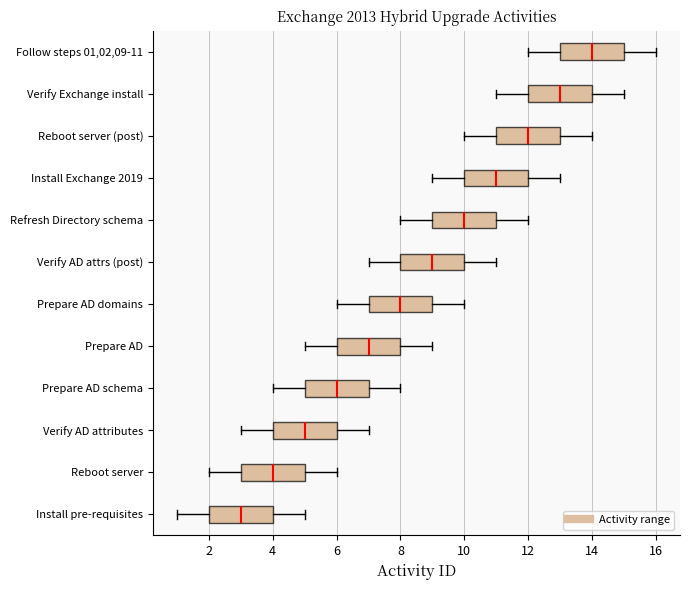

Reading bottom to top, read every box against the x-axis: the position of its median line, the range the box covers, and the ends of its whiskers. The values are not printed on the chart, so give them approximately, as read against the axis.

Install pre-requisites: median 3, box 2 to 4, whiskers 1 to 5
Reboot server: median 4, box 3 to 5, whiskers 2 to 6
Verify AD attributes: median 5, box 4 to 6, whiskers 3 to 7
Prepare AD schema: median 6, box 5 to 7, whiskers 4 to 8
Prepare AD: median 7, box 6 to 8, whiskers 5 to 9
Prepare AD domains: median 8, box 7 to 9, whiskers 6 to 10
Verify AD attrs (post): median 9, box 8 to 10, whiskers 7 to 11
Refresh Directory schema: median 10, box 9 to 11, whiskers 8 to 12
Install Exchange 2019: median 11, box 10 to 12, whiskers 9 to 13
Reboot server (post): median 12, box 11 to 13, whiskers 10 to 14
Verify Exchange install: median 13, box 12 to 14, whiskers 11 to 15
Follow steps 01,02,09-11: median 14, box 13 to 15, whiskers 12 to 16